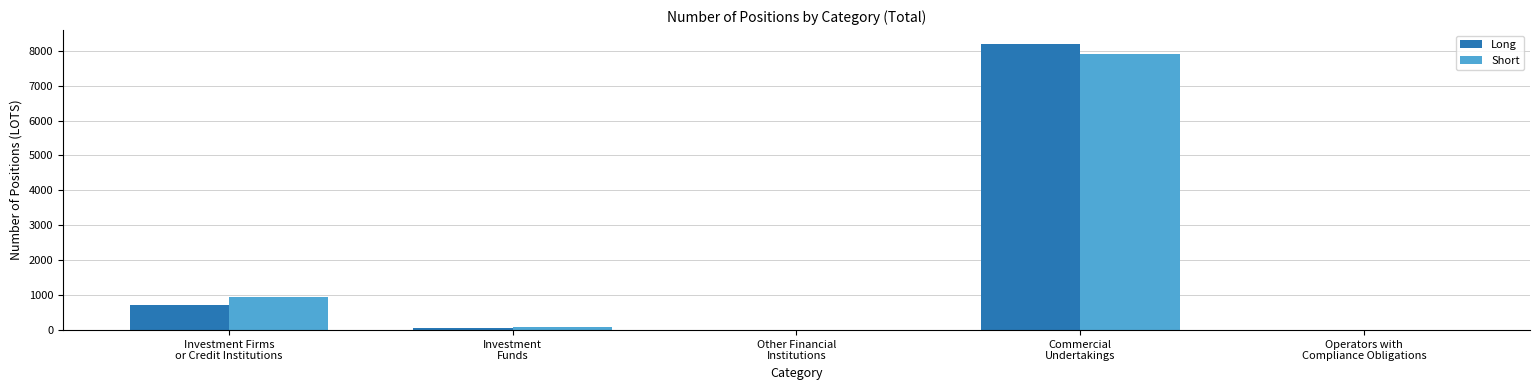

What is the highest value of the Short series?

7905.0